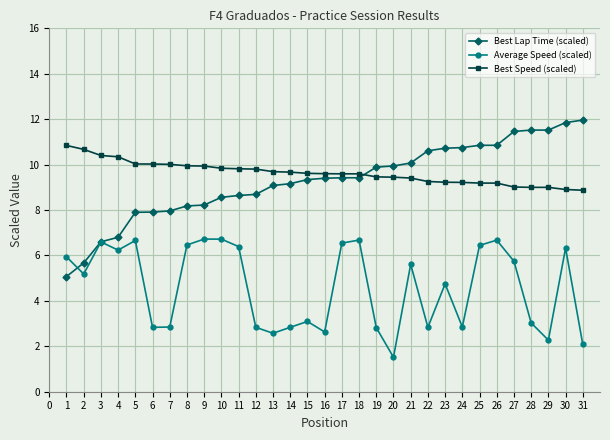

What is the total value across all series at 25?

26.5